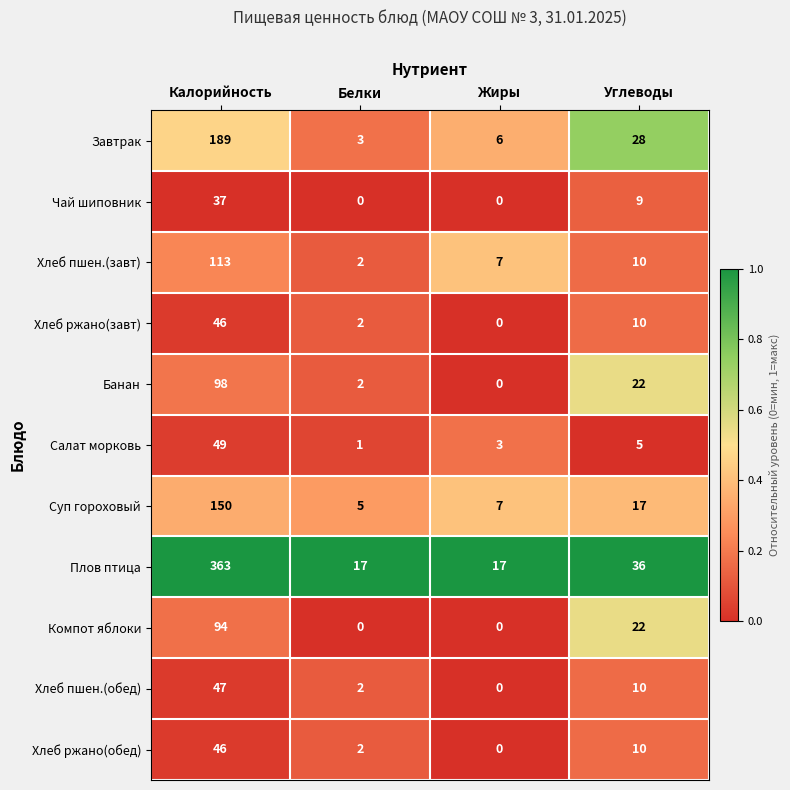

Is it true that Суп гороховый equals 150 at Калорийность?

True